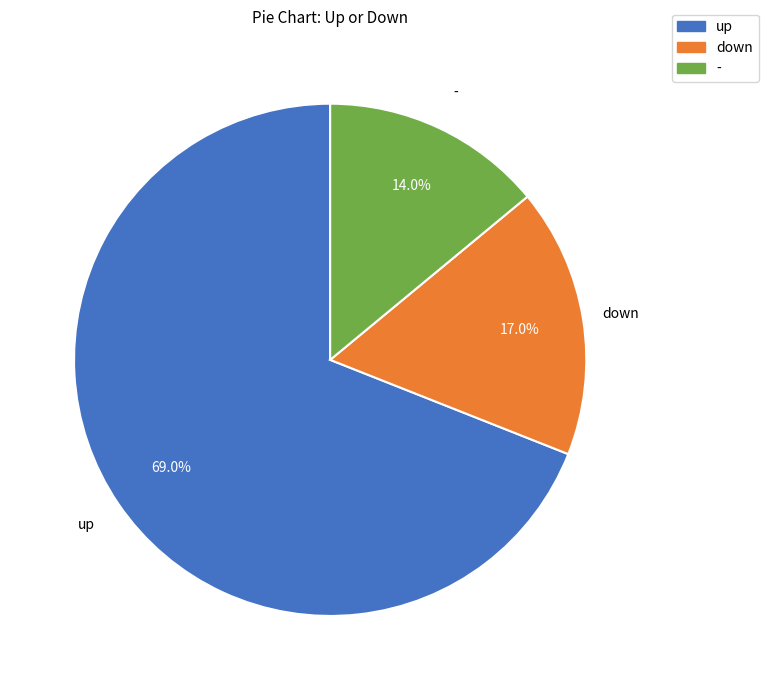

To the nearest percent, what percentage of the pie is down?

17%